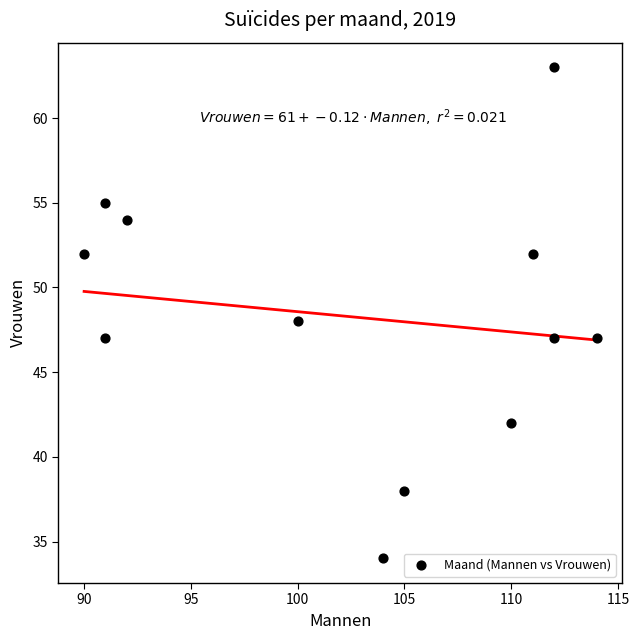

What is the range of Y values (max minus min)?

29